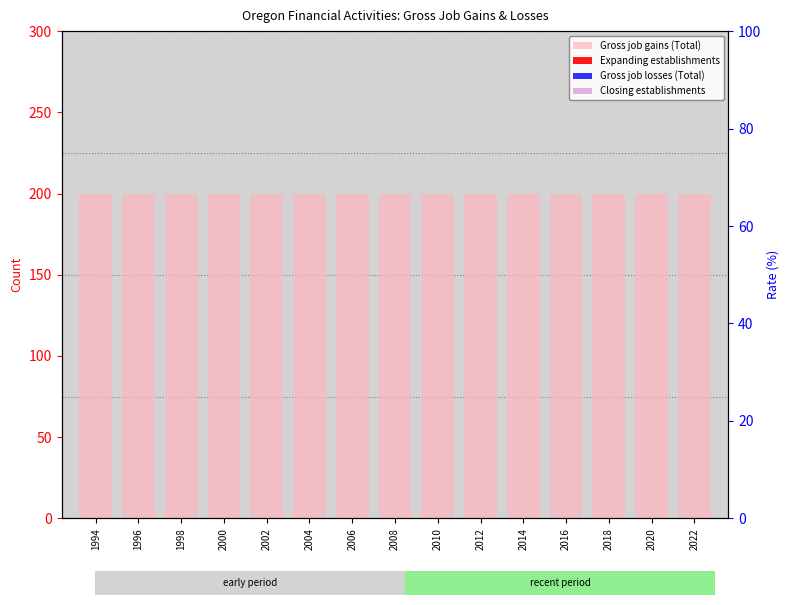

Reading left to right, what are all the values shown in this chart?

Gross job gains (Total): 200	200	200	200	200	200	200	200	200	200	200	200	200	200	200
Expanding establishments: 0	0	0	0	0	0	0	0	0	0	0	0	0	0	0
Gross job losses (Total): 0	0	0	0	0	0	0	0	0	0	0	0	0	0	0
Closing establishments: 0	0	0	0	0	0	0	0	0	0	0	0	0	0	0